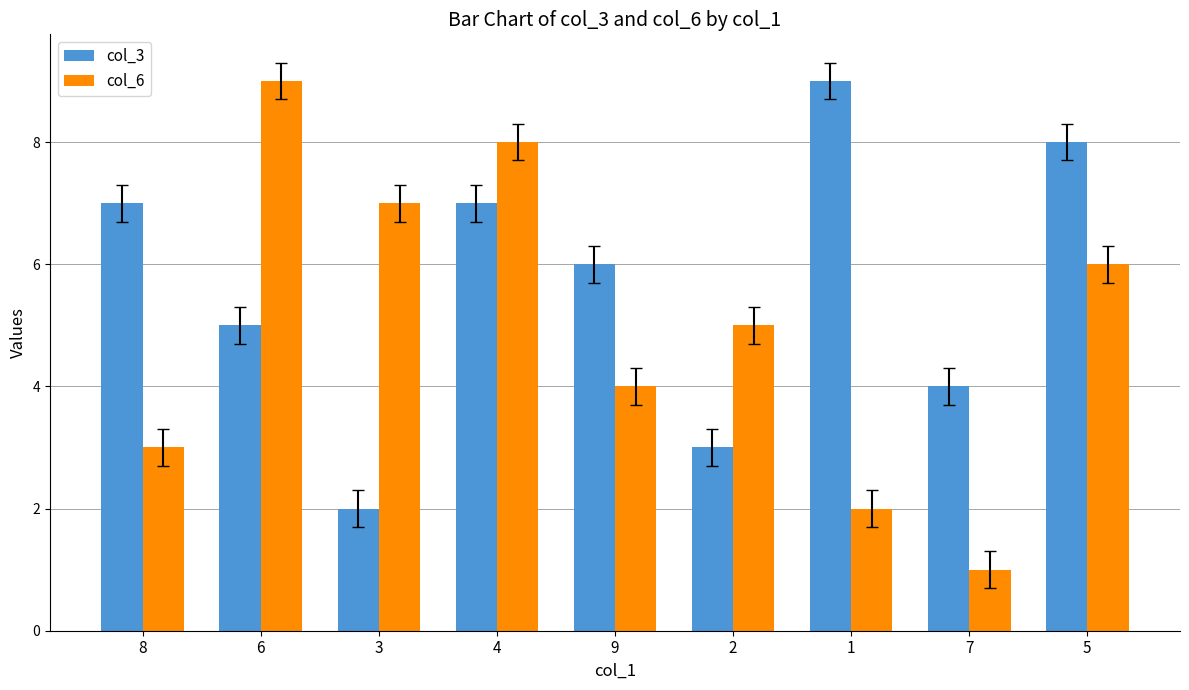

At 7, list the series in order from largest to smallest.

col_3, col_6